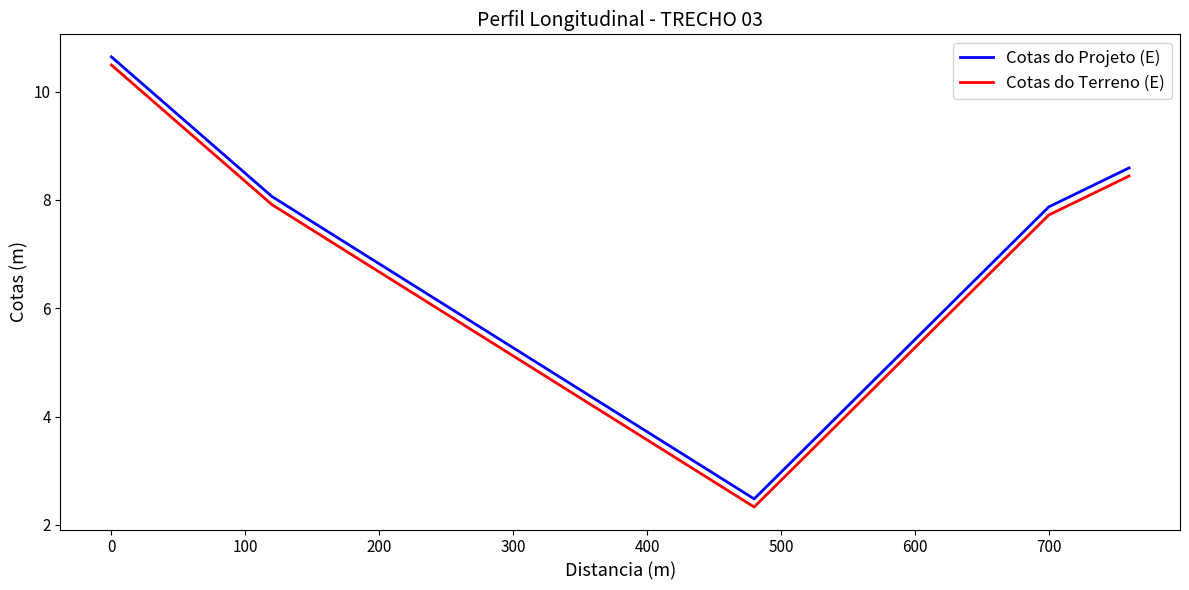

Which series has the largest total across all categories?

Cotas do Projeto (E)